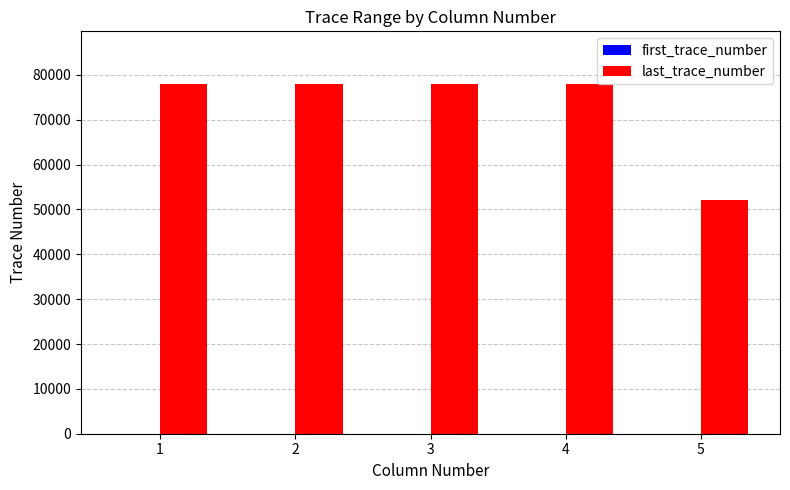

Which series has the largest total across all categories?

last_trace_number